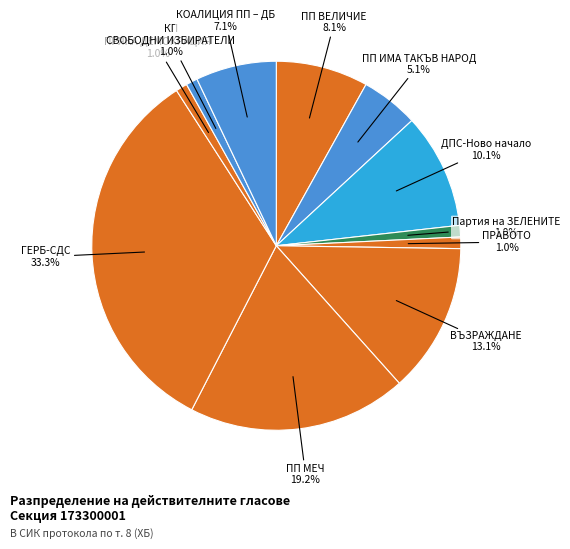

Rank the categories by value from highest to lowest.

18. ГЕРБ-СДС, 17. ПП МЕЧ, 12. ВЪЗРАЖДАНЕ, 8. ДПС-Ново начало, 4. ПП ВЕЛИЧИЕ, 26. КОАЛИЦИЯ ПП – ДБ, 7. ПП ИМА ТАКЪВ НАРОД, 10. Партия на ЗЕЛЕНИТЕ, 11. ПРАВОТО, 21. ПРЯКА ДЕМОКРАЦИЯ, 22. КП СВОБОДНИ ИЗБИРАТЕЛИ